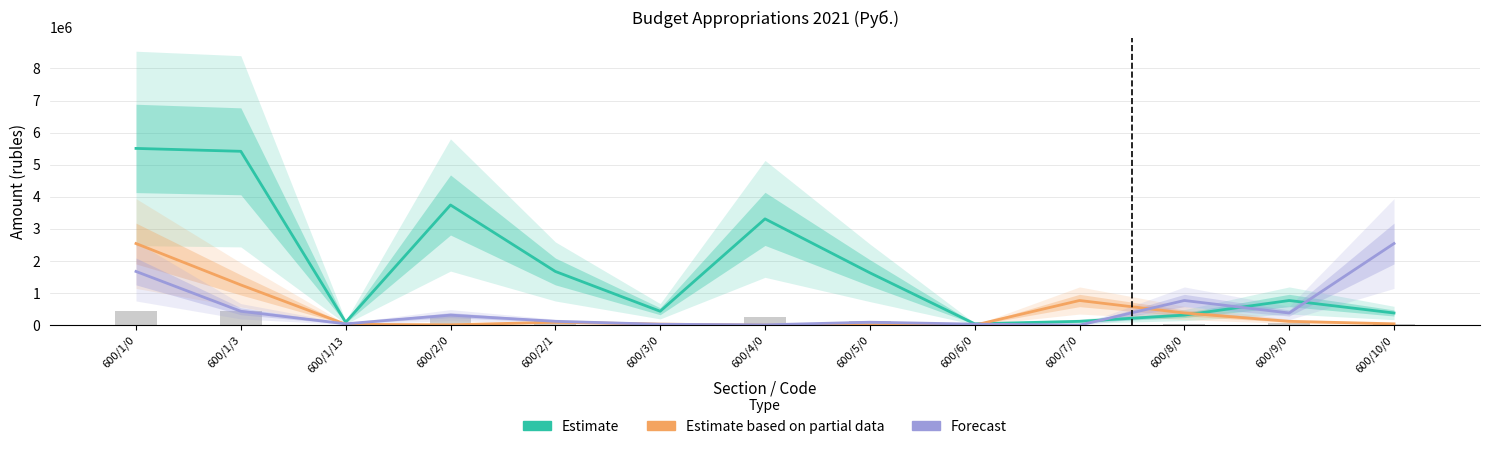

Is it true that Forecast equals 378502.0 at 600/9/0?

True